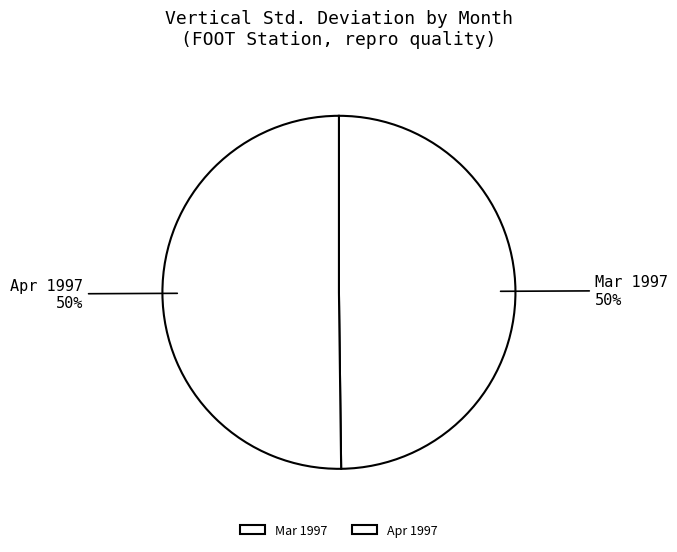

Count the number of slices in the pie.

2